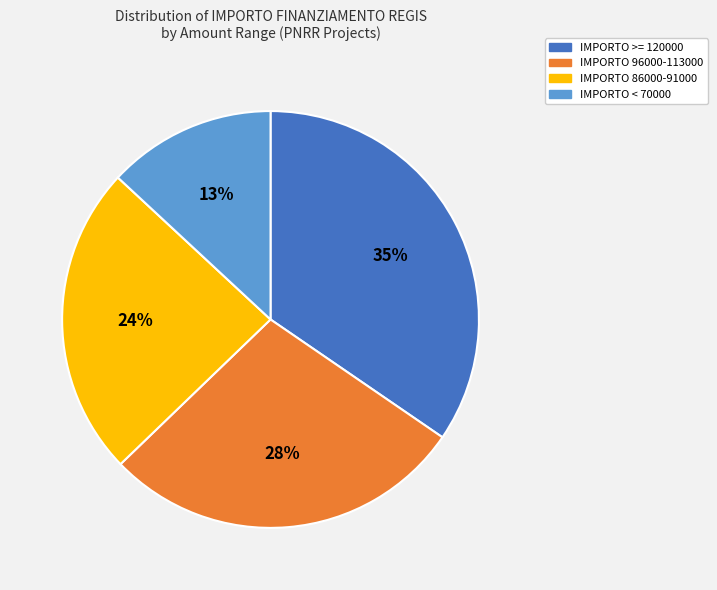

Does IMPORTO 96000-113000 represent more than half of the total?

No